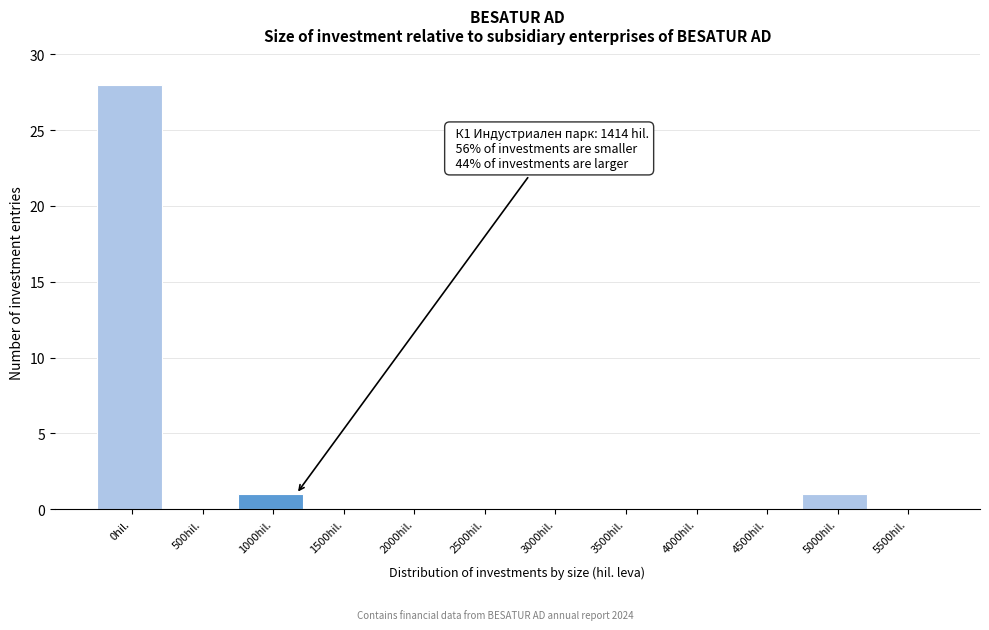

Reading left to right, what are all the values shown in this chart?

0hil.=28	500hil.=0	1000hil.=1	1500hil.=0	2000hil.=0	2500hil.=0	3000hil.=0	3500hil.=0	4000hil.=0	4500hil.=0	5000hil.=1	5500hil.=0